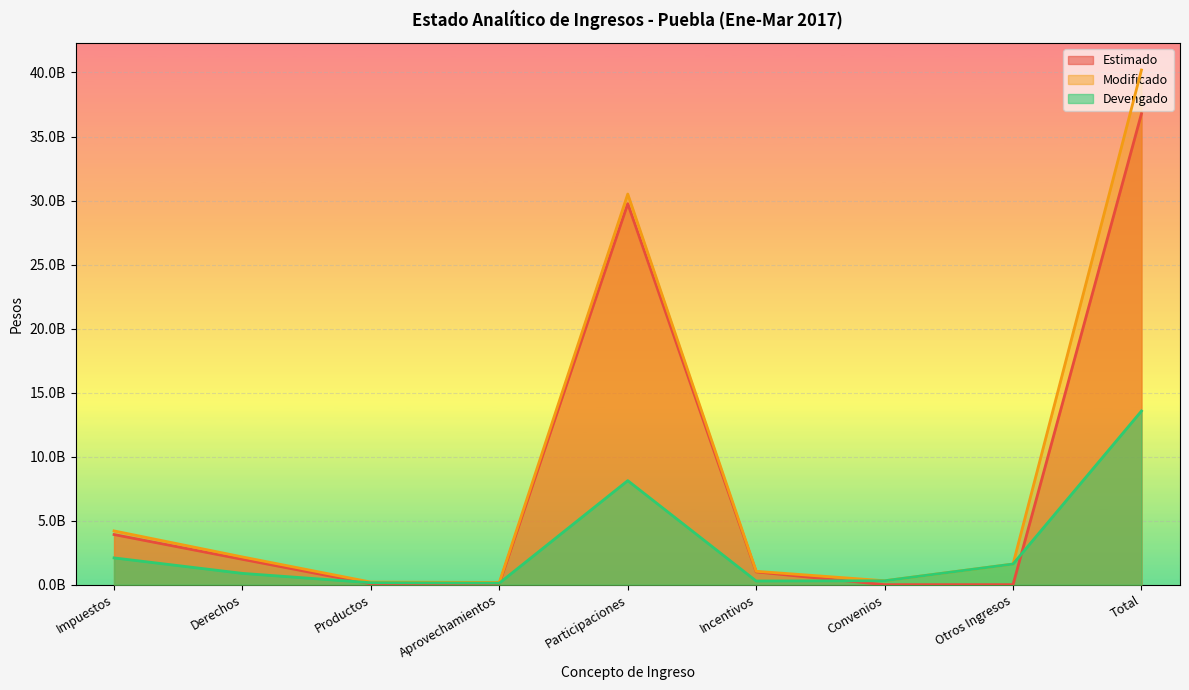

What position from the left is Derechos?

2